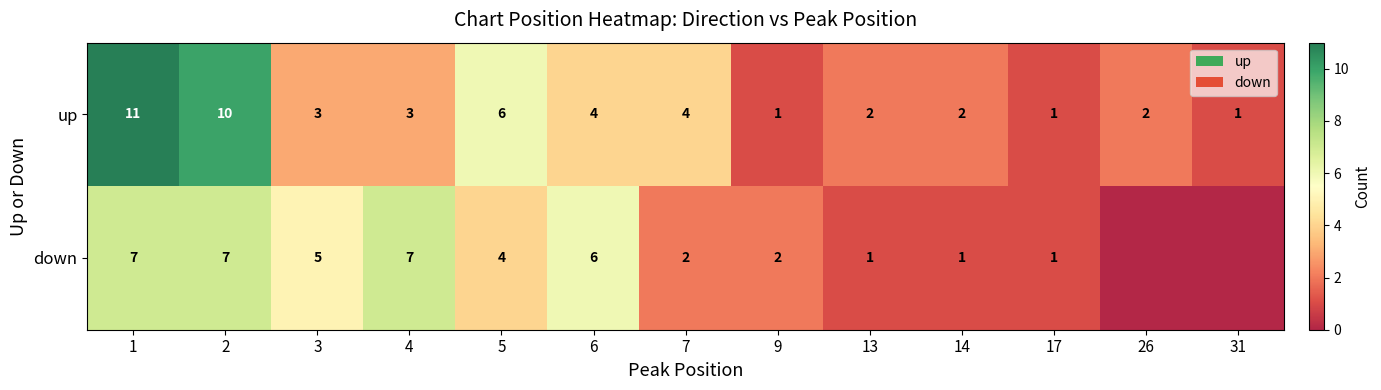

What is the difference between the highest and lowest values at 5?

2